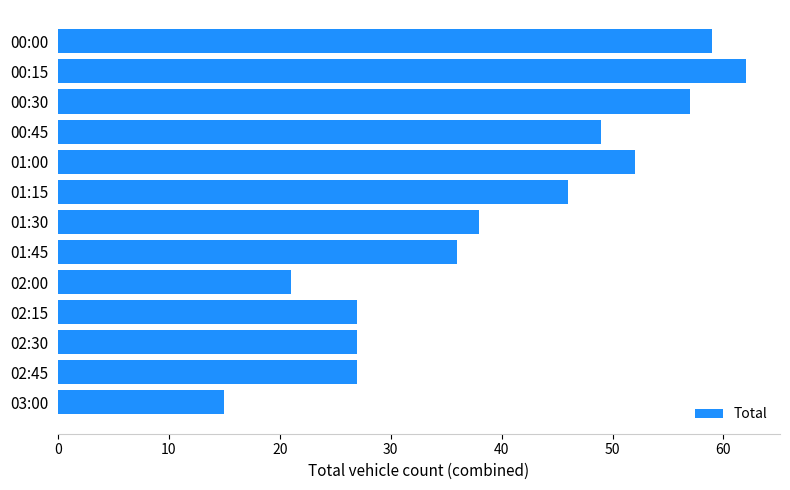

The chart shows a value of 15 at 02:30. True or false?

False